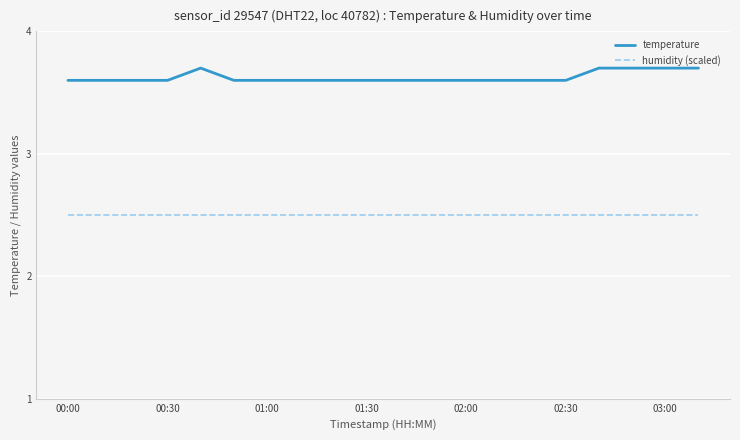

Which series has the largest range (max minus min)?

temperature